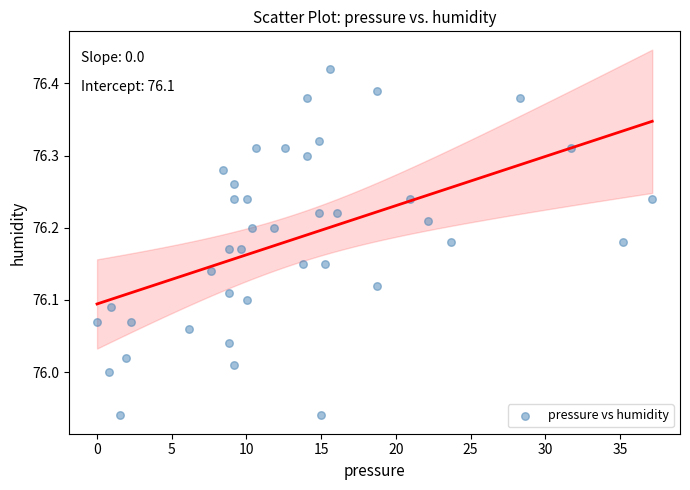

What is the range of X values (max minus min)?

37.2